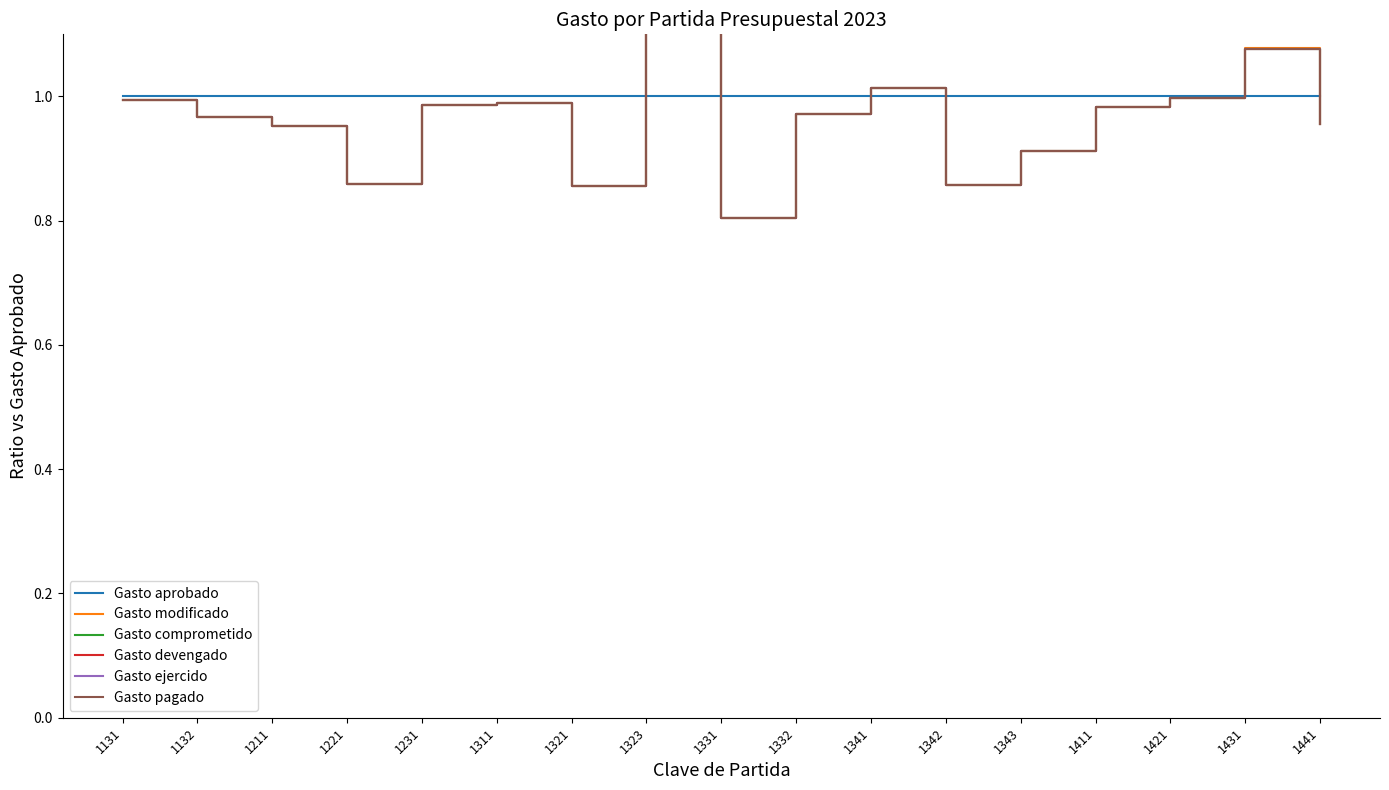

At how many categories does at least one series exceed 1?

3